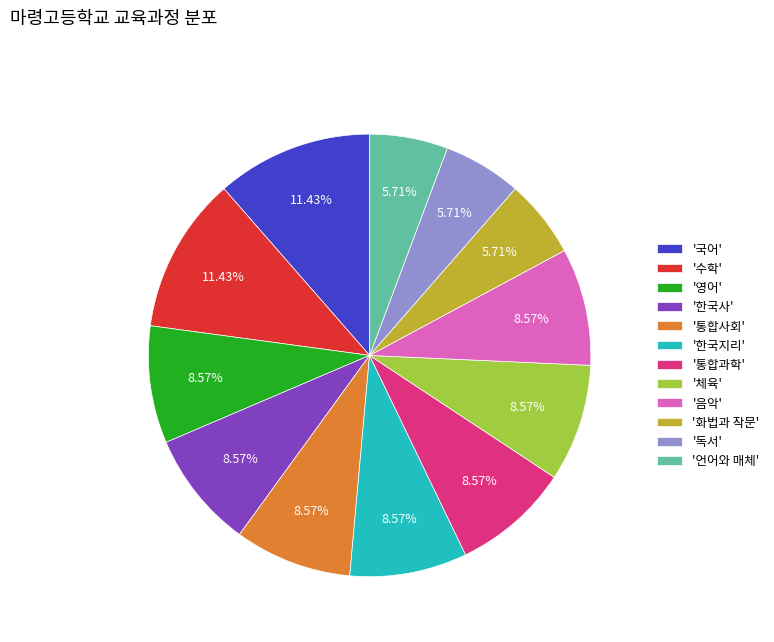

How many slices are in this pie chart?

12